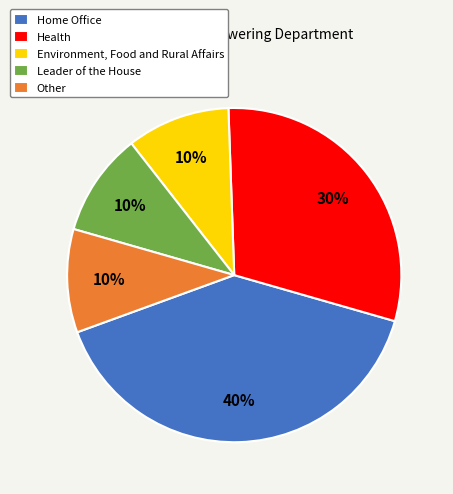

To the nearest percent, what is the combined percentage of Home Office and Other?

50%